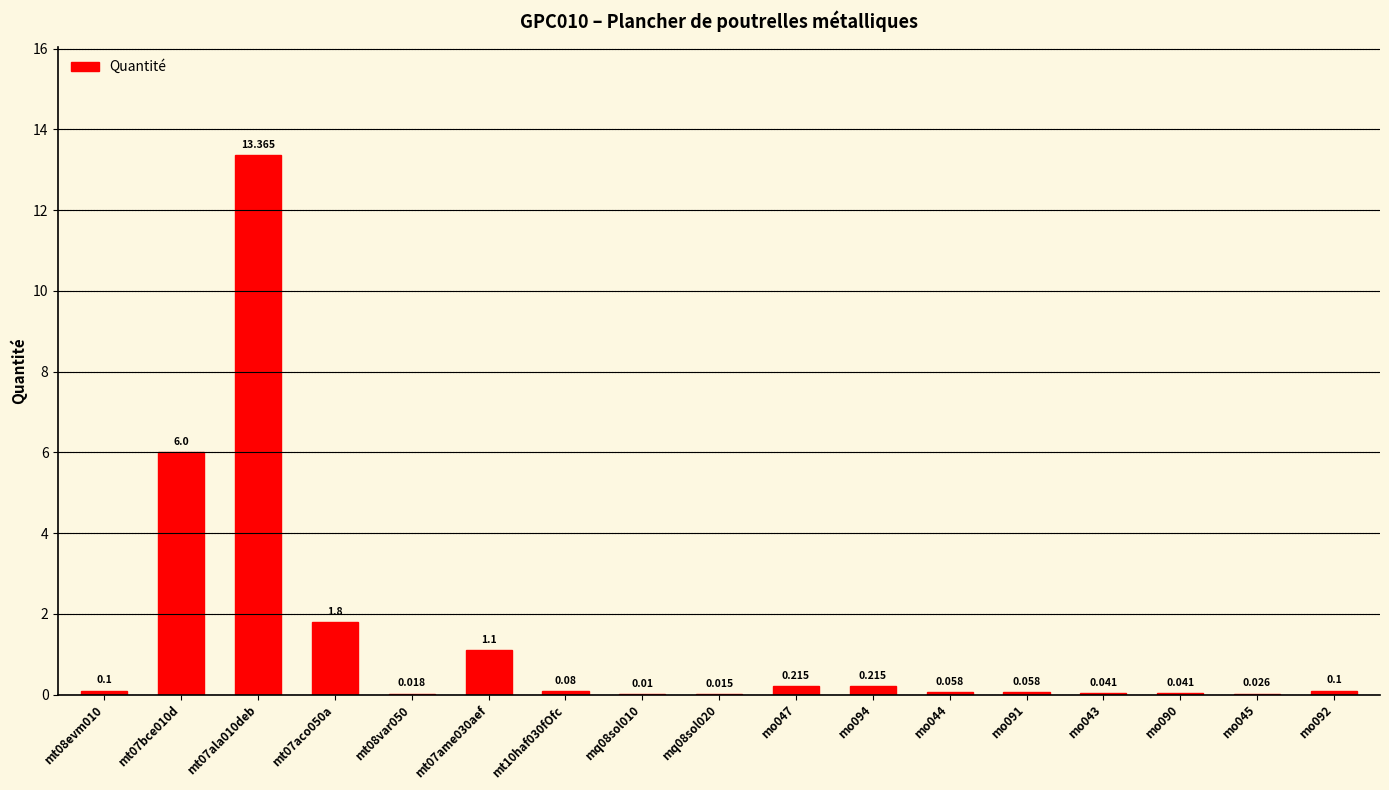

What is the difference between the second highest and minimum values?

6.0